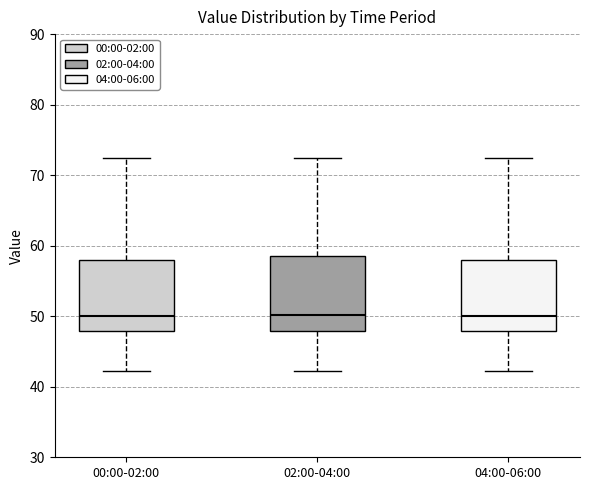

Reading left to right, transcribe this box plot: for each box, give where its median line is, the range the box spans, and where its two whiskers end, as read against the y-axis. The values are not printed on the chart, so give them approximately, as read against the axis.

00:00-02:00: median 50, box 48 to 58, whiskers 42 to 72
02:00-04:00: median 50, box 48 to 58, whiskers 42 to 72
04:00-06:00: median 50, box 48 to 58, whiskers 42 to 72